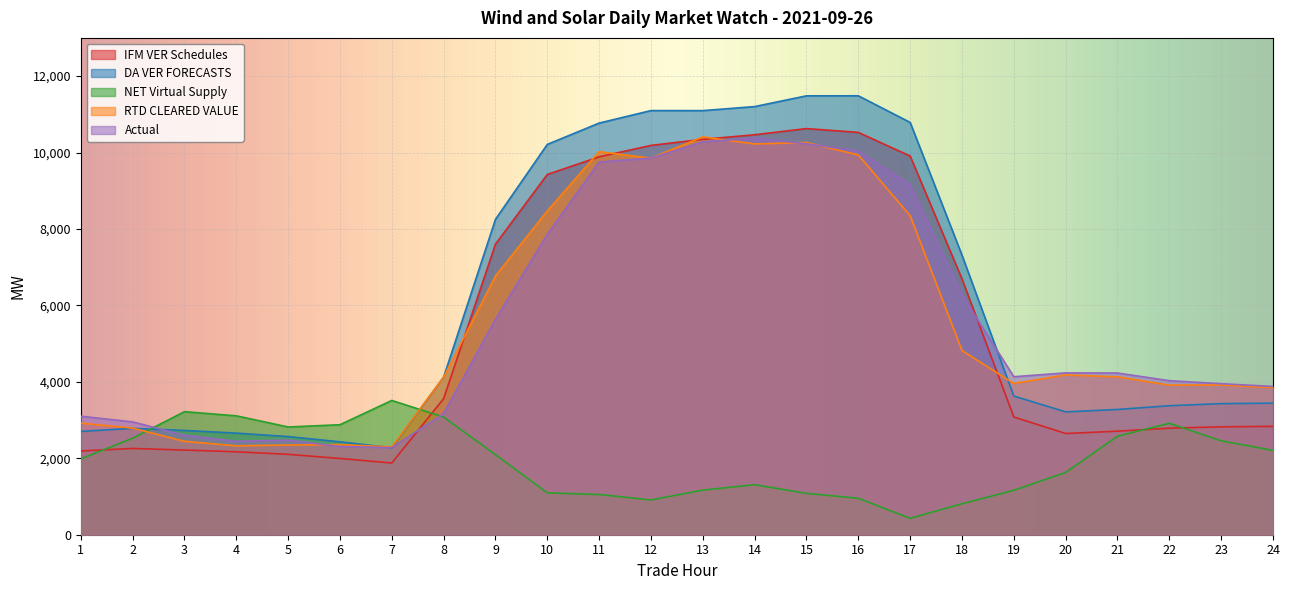

Rank the categories by NET Virtual Supply value from highest to lowest.

7, 3, 4, 8, 22, 6, 5, 21, 2, 23, 24, 9, 1, 20, 14, 13, 19, 10, 15, 11, 16, 12, 18, 17